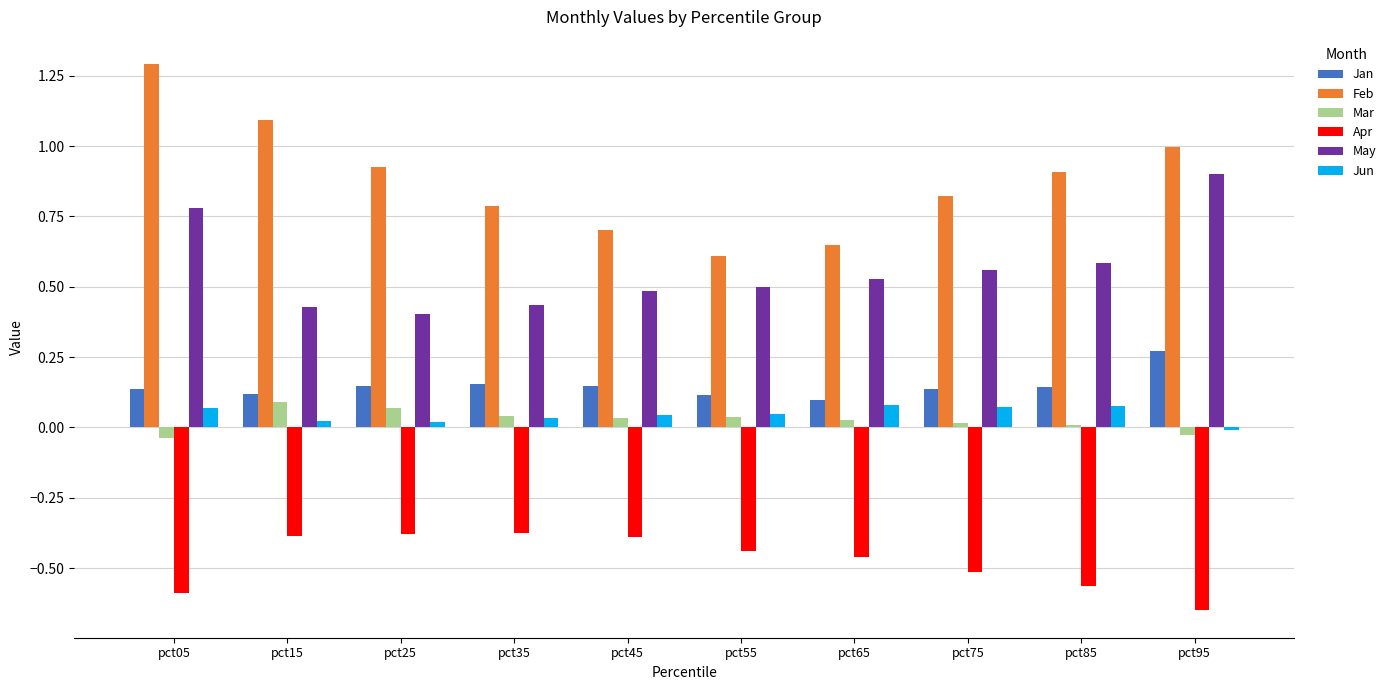

What is the total value across all series at pct35?

1.1